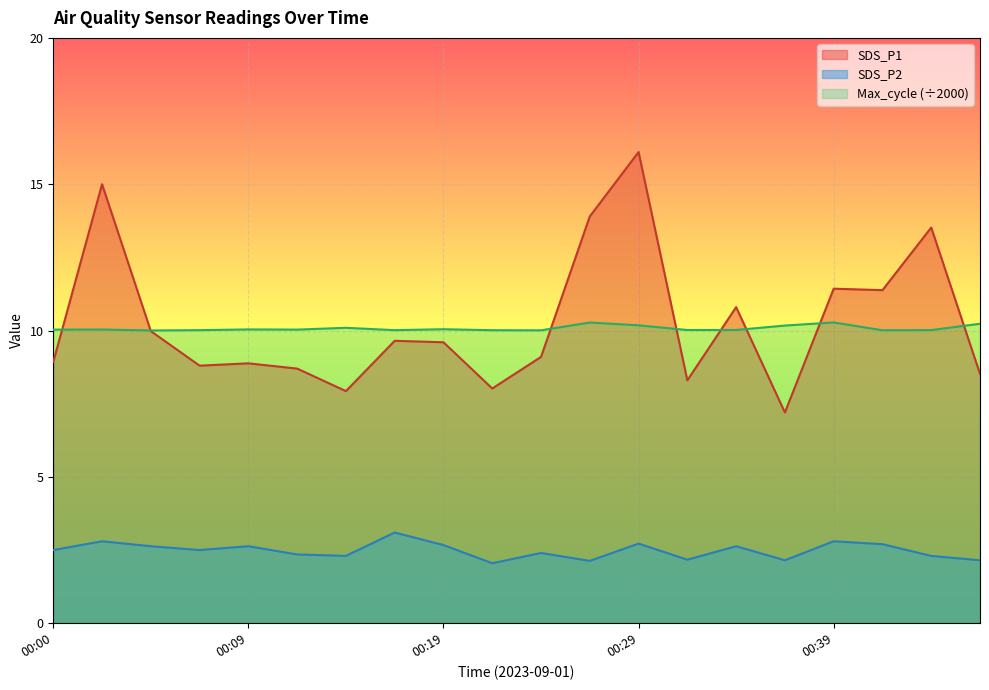

Reading right to left, list all the values displayed in this chart.

SDS_P1: 00:46=8.5	00:44=13.5	00:41=11.4	00:39=11.4	00:36=7.2	00:34=10.8	00:31=8.3	00:29=16.1	00:26=13.9	00:24=9.1	00:22=8.0	00:19=9.6	00:17=9.7	00:14=7.9	00:12=8.7	00:09=8.9	00:07=8.8	00:04=10.0	00:02=15.0	00:00=8.9
SDS_P2: 00:46=2.1	00:44=2.3	00:41=2.7	00:39=2.8	00:36=2.1	00:34=2.6	00:31=2.2	00:29=2.7	00:26=2.1	00:24=2.4	00:22=2.0	00:19=2.7	00:17=3.1	00:14=2.3	00:12=2.4	00:09=2.6	00:07=2.5	00:04=2.6	00:02=2.8	00:00=2.5
Max_cycle: 00:46=10.2	00:44=10.0	00:41=10.0	00:39=10.3	00:36=10.2	00:34=10.0	00:31=10.0	00:29=10.2	00:26=10.3	00:24=10.0	00:22=10.0	00:19=10.0	00:17=10.0	00:14=10.1	00:12=10.0	00:09=10.0	00:07=10.0	00:04=10.0	00:02=10.0	00:00=10.0